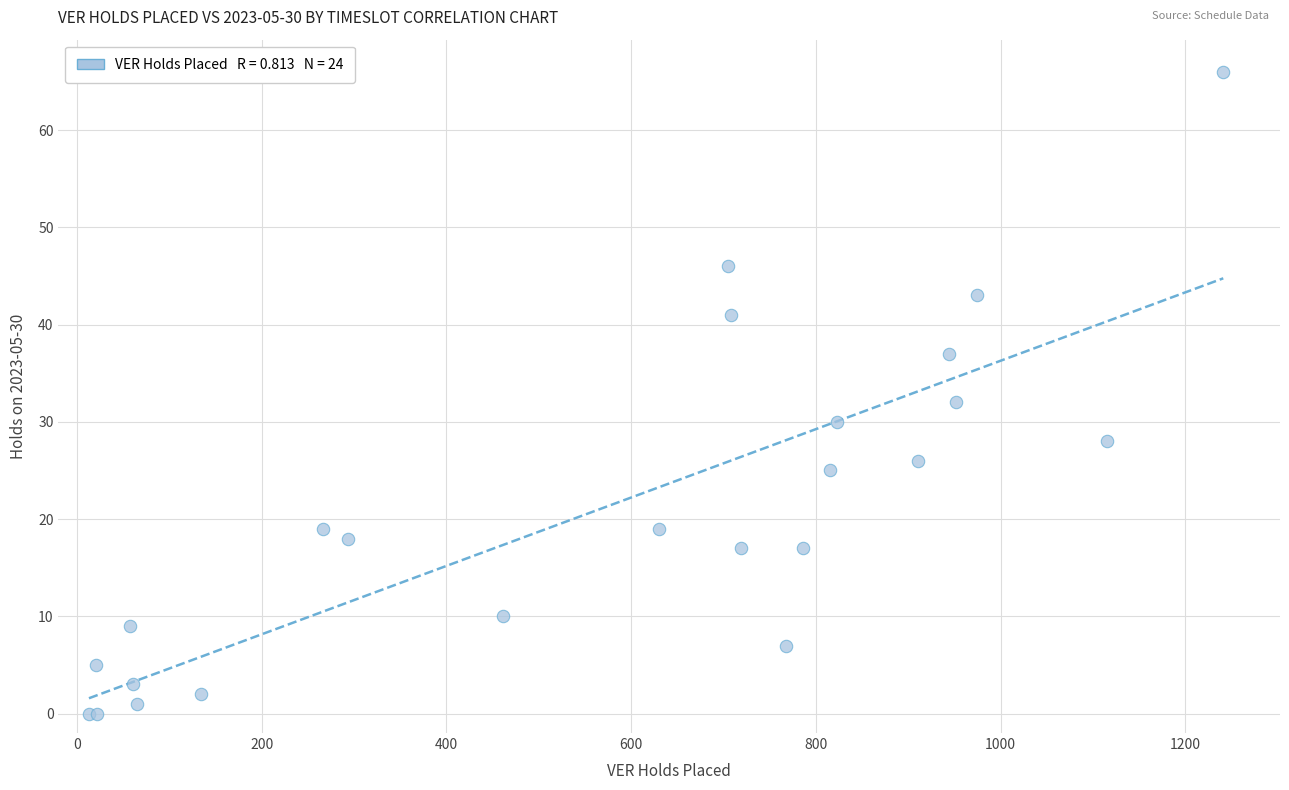

What Y value in the scatter plot is closest to 33?

32